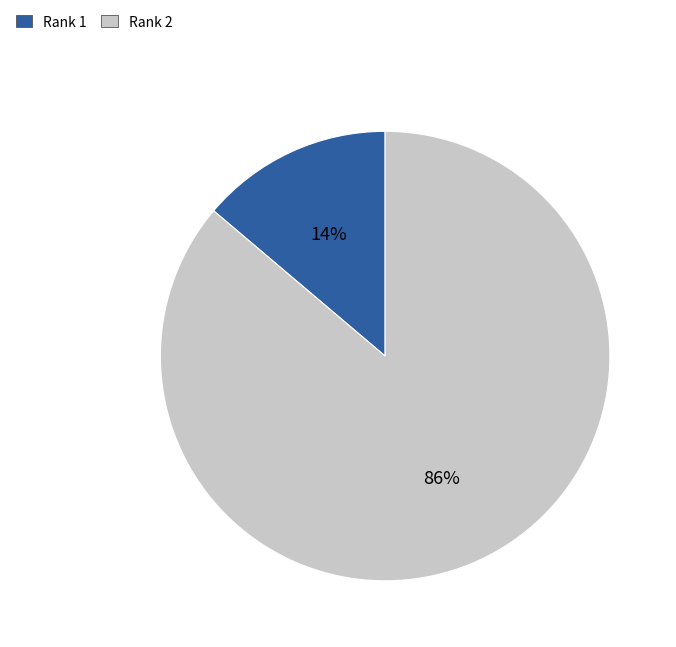

What is the smallest slice in the pie chart?

Rank 1